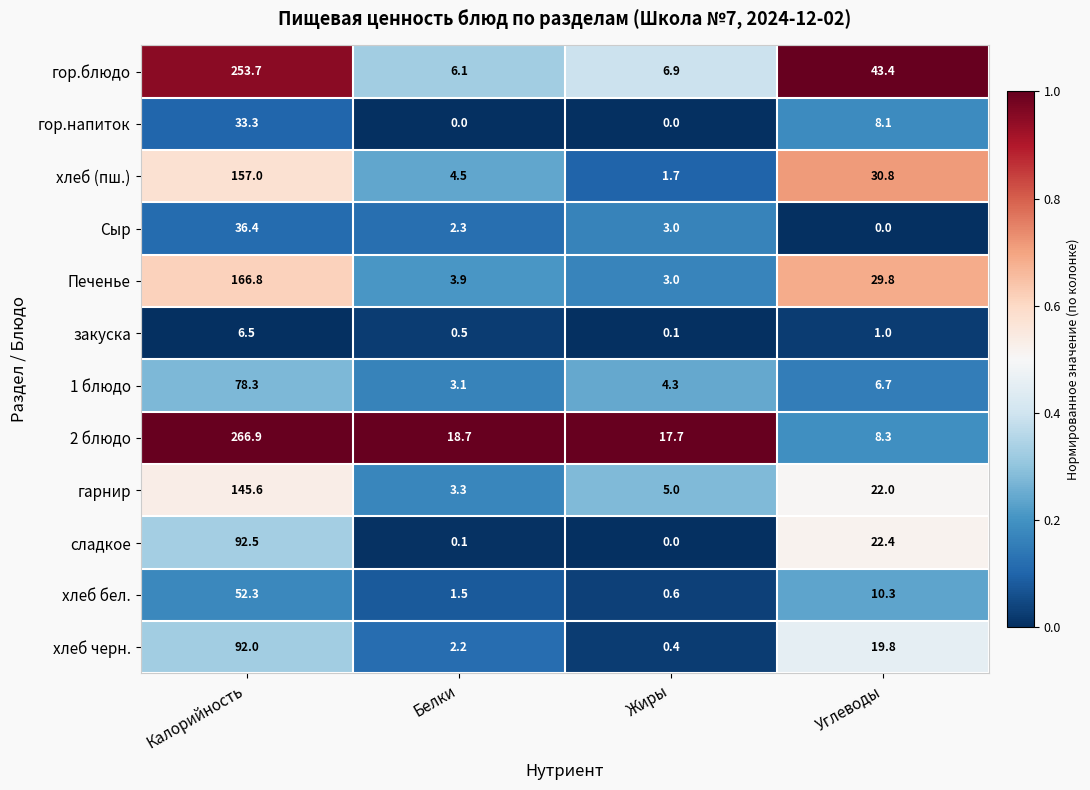

Is it true that хлеб черн. equals 2.2 at Белки?

True